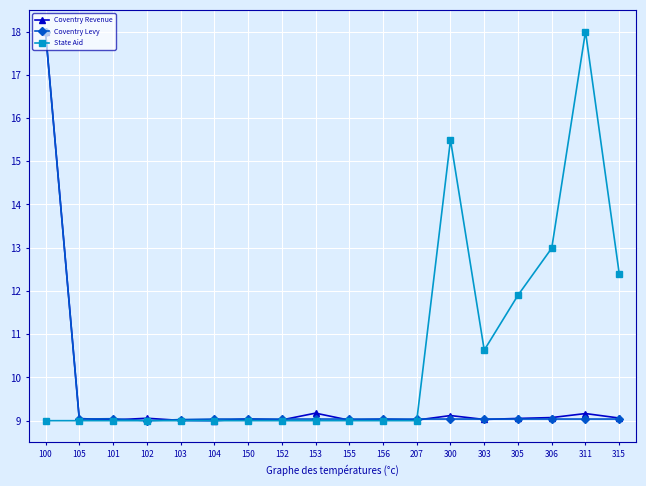

What is the highest value of the State Aid series?

18.0